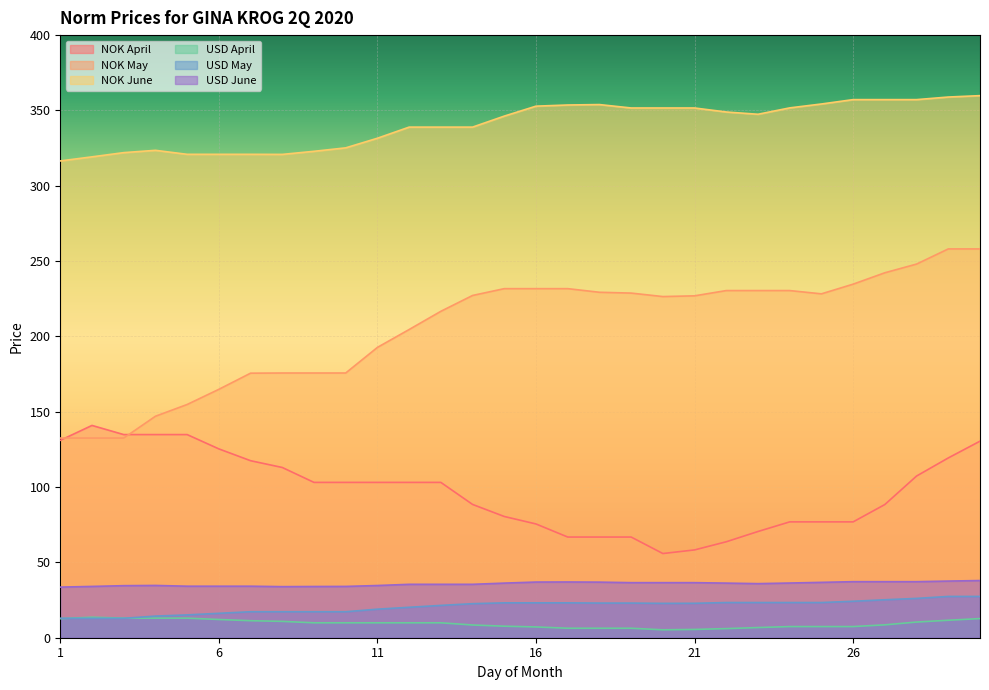

The value of NOK April at 8 is 193.7. True or false?

False